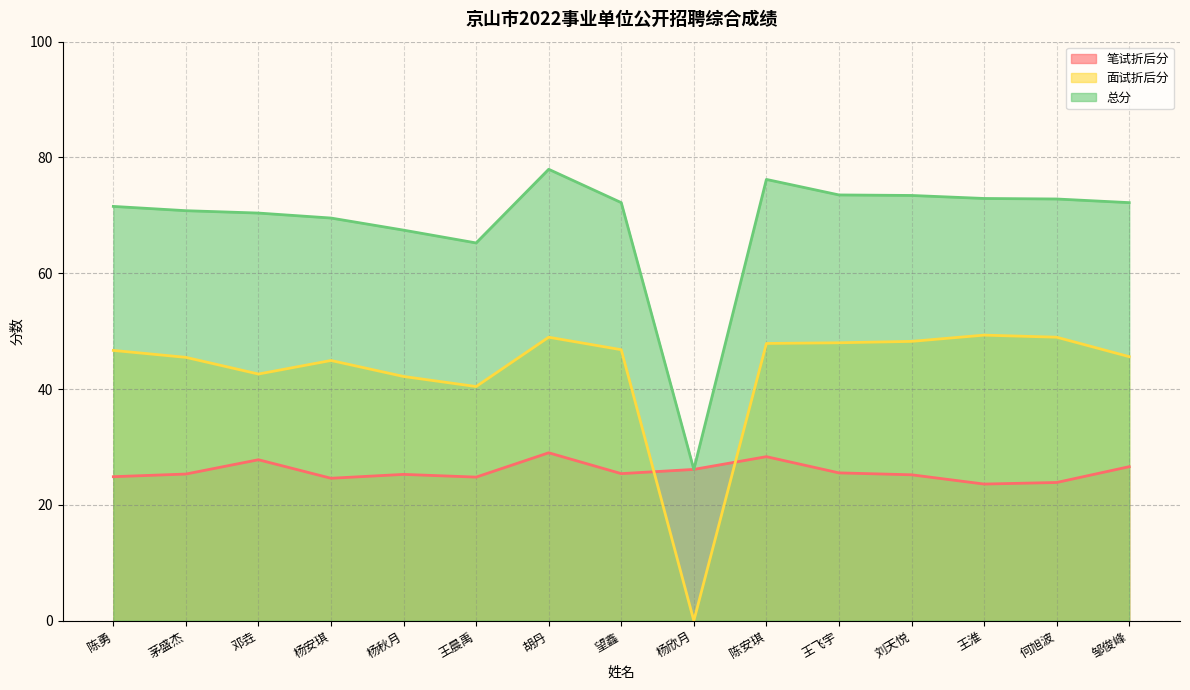

Which series has the largest range (max minus min)?

总分